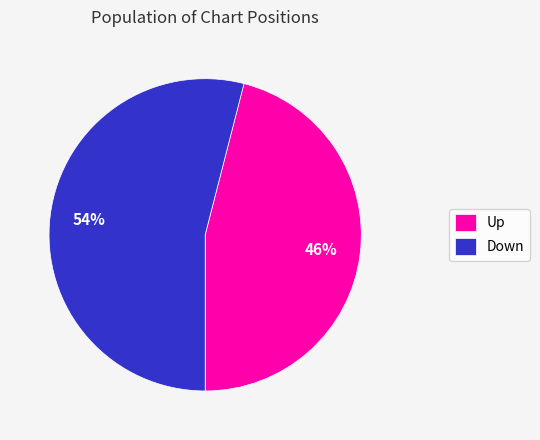

To the nearest percent, what is the difference between the largest and smallest slice percentages?

8%